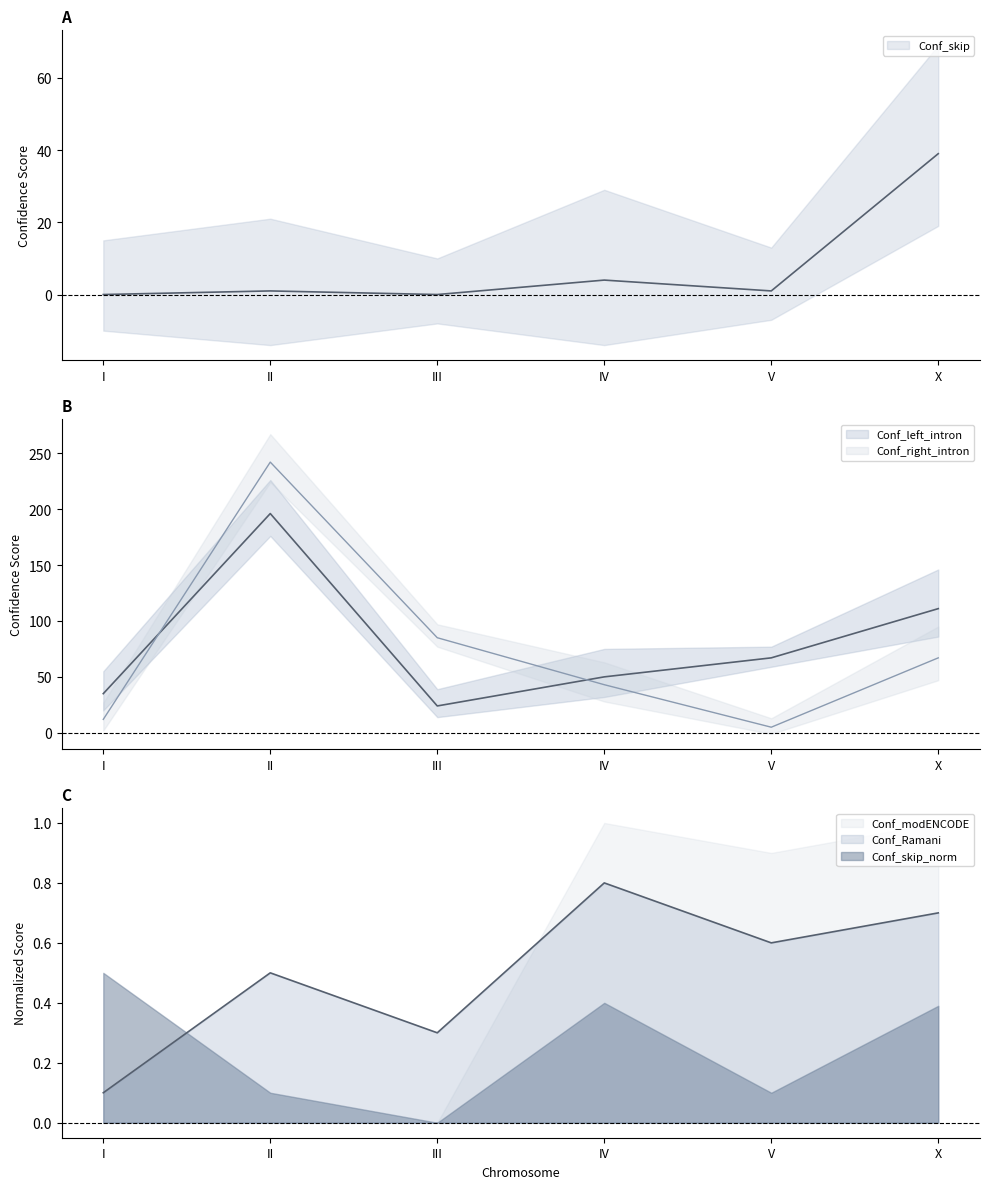

How many interior local peaks does the Conf_right_intron series have?

1